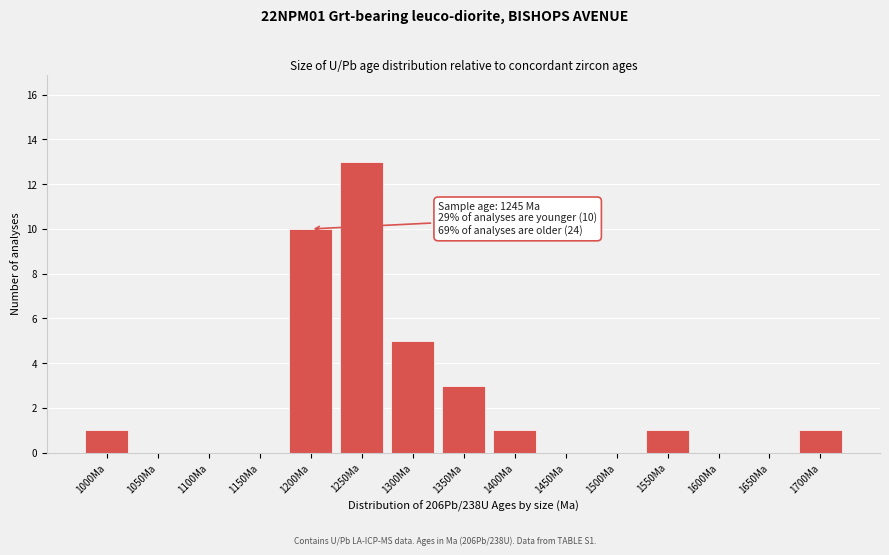

Reading left to right, transcribe all the data shown in this chart.

1000Ma=1	1050Ma=0	1100Ma=0	1150Ma=0	1200Ma=10	1250Ma=13	1300Ma=5	1350Ma=3	1400Ma=1	1450Ma=0	1500Ma=0	1550Ma=1	1600Ma=0	1650Ma=0	1700Ma=1